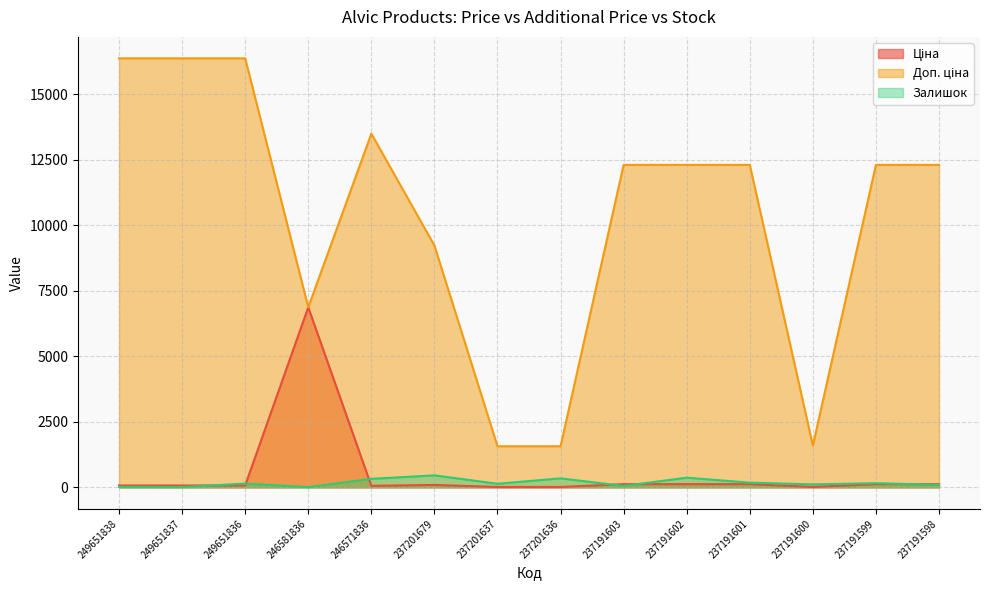

Does the chart display data point markers on the line(s)?

No